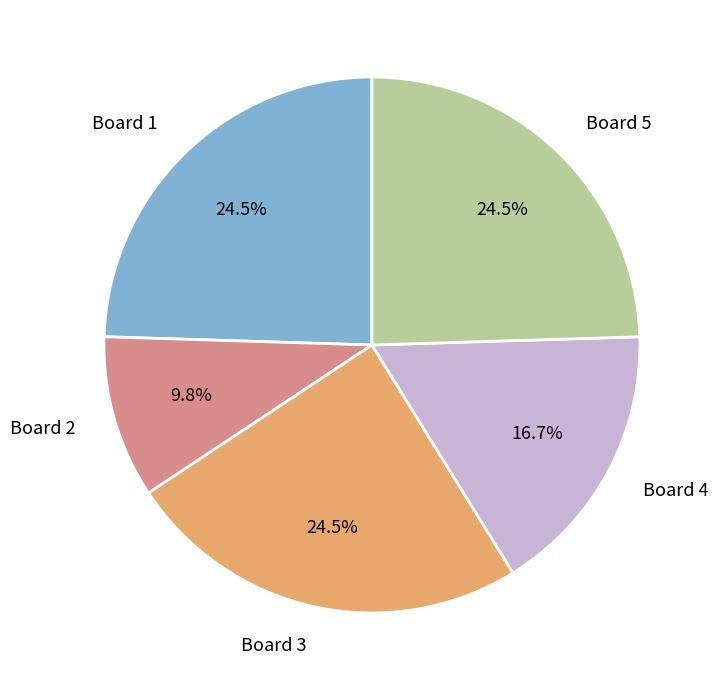

What is the ratio of the value at Board 5 to the value at Board 2?

2.5